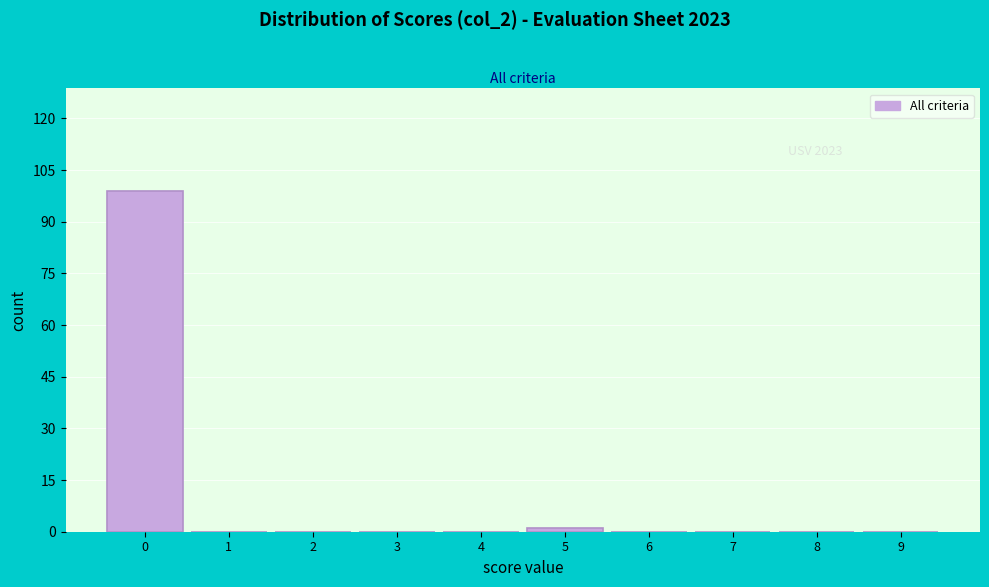

Which range on the x-axis has the tallest bar?

-0.5 to 0.5